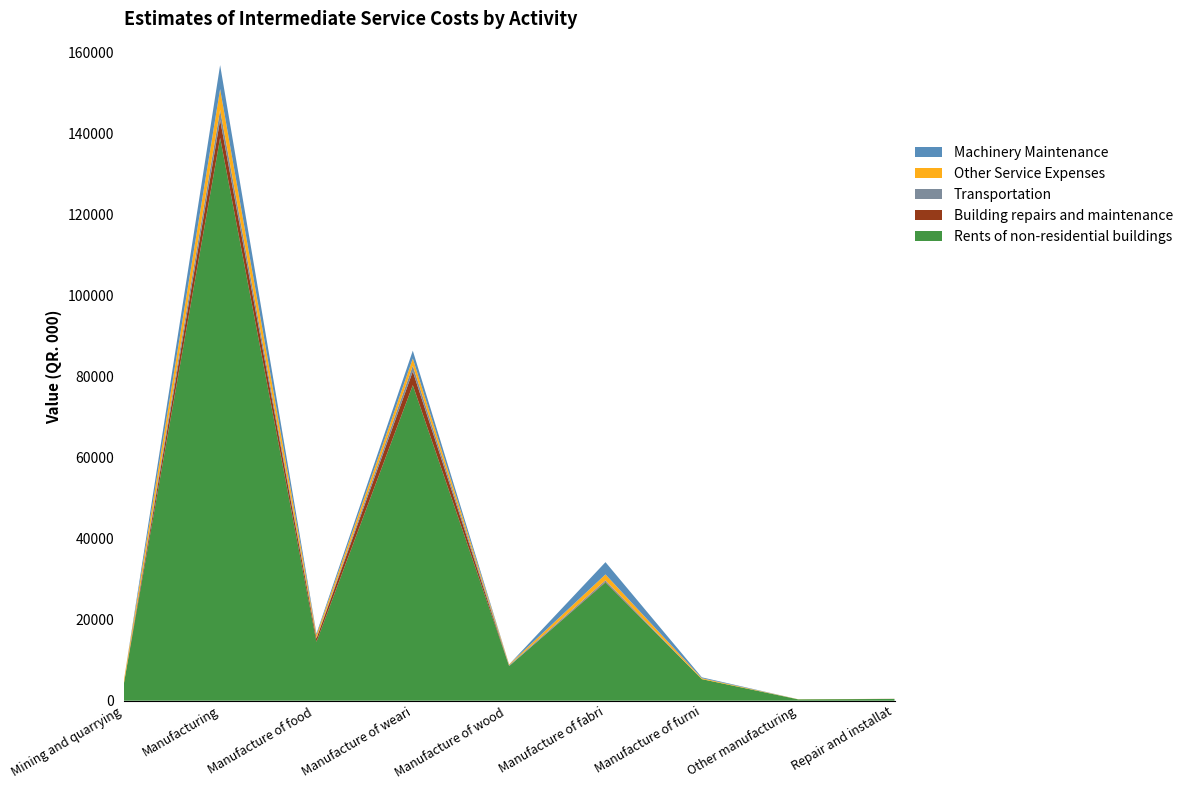

Reading left to right, extract all data points from this chart.

Rents of non-residential buildings: 4085	138843	14526	77847	8543	29167	5323	333	432
Building repairs and maintenance: 0	4431	822	3375	0	146	0	0	24
Transportation: 0	2506	139	1415	205	378	0	0	0
Other Service Expenses: 755	5102	718	1784	205	1457	222	28	6
Machinery Maintenance: 1	5909	356	1932	0	3027	222	0	0